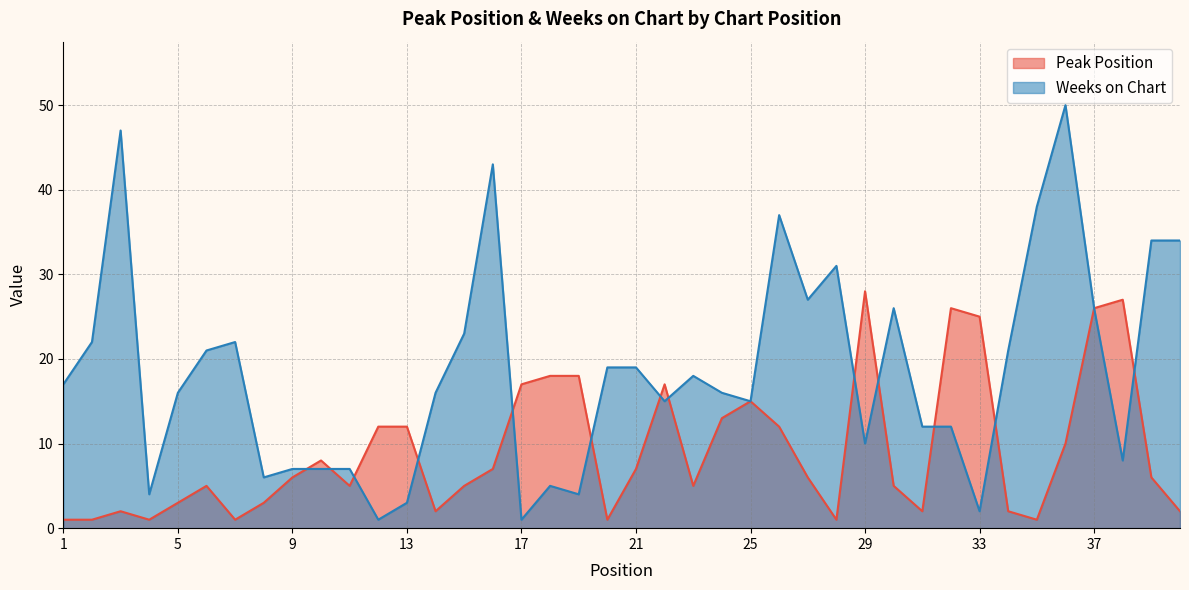

What is the sum of the Weeks on Chart values at 17 and 4?

5